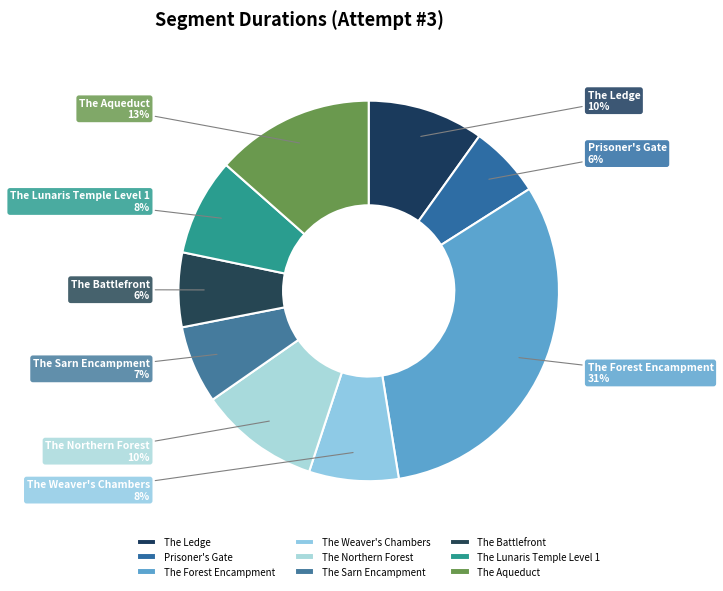

To the nearest percent, what is the difference between the largest and smallest slice percentages?

25%